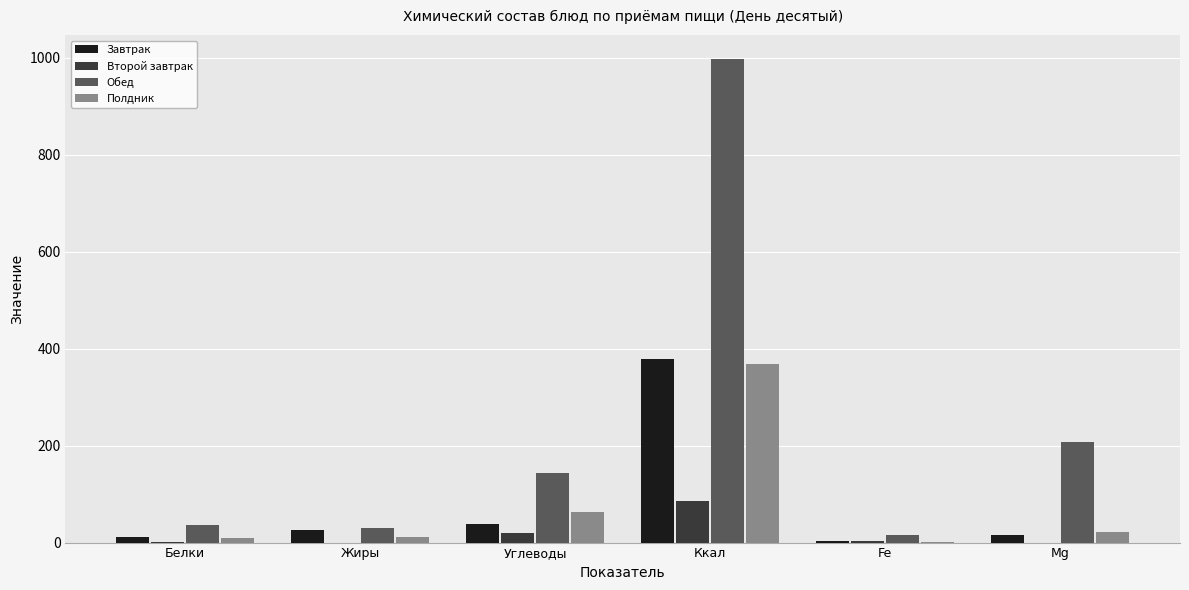

Is the value of Второй завтрак at Ккал greater than the value of Обед at Углеводы?

No